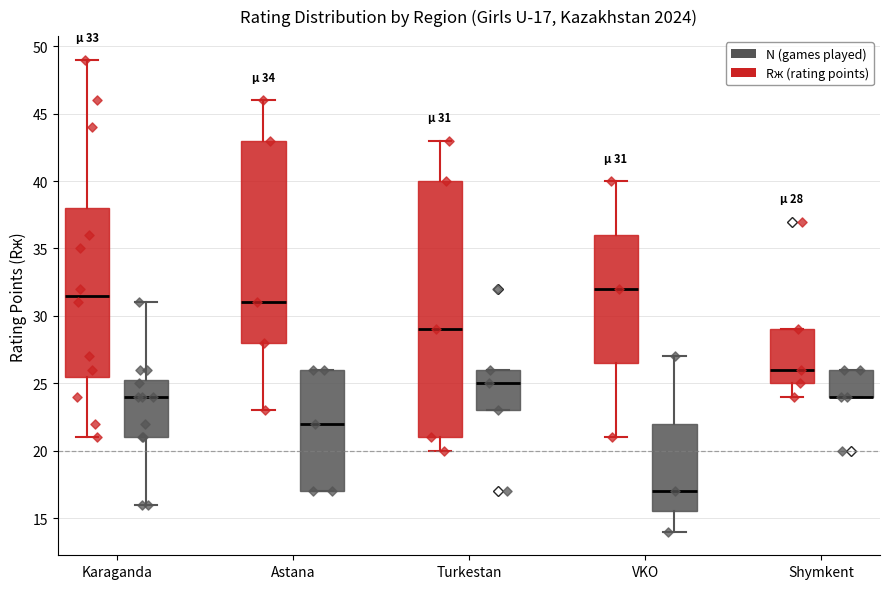

Comparing the boxes themselves (not the whiskers), which one is the tallest?

Turkestan (Rж (rating points))